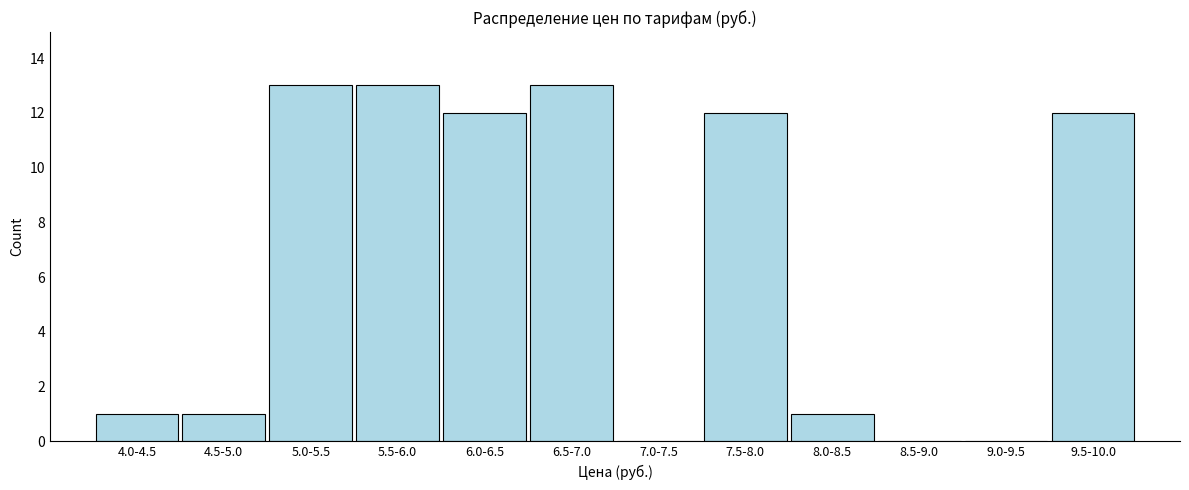

Reading left to right, what are all the values shown in this chart?

4.0-4.5=1	4.5-5.0=1	5.0-5.5=13	5.5-6.0=13	6.0-6.5=12	6.5-7.0=13	7.0-7.5=0	7.5-8.0=12	8.0-8.5=1	8.5-9.0=0	9.0-9.5=0	9.5-10.0=12